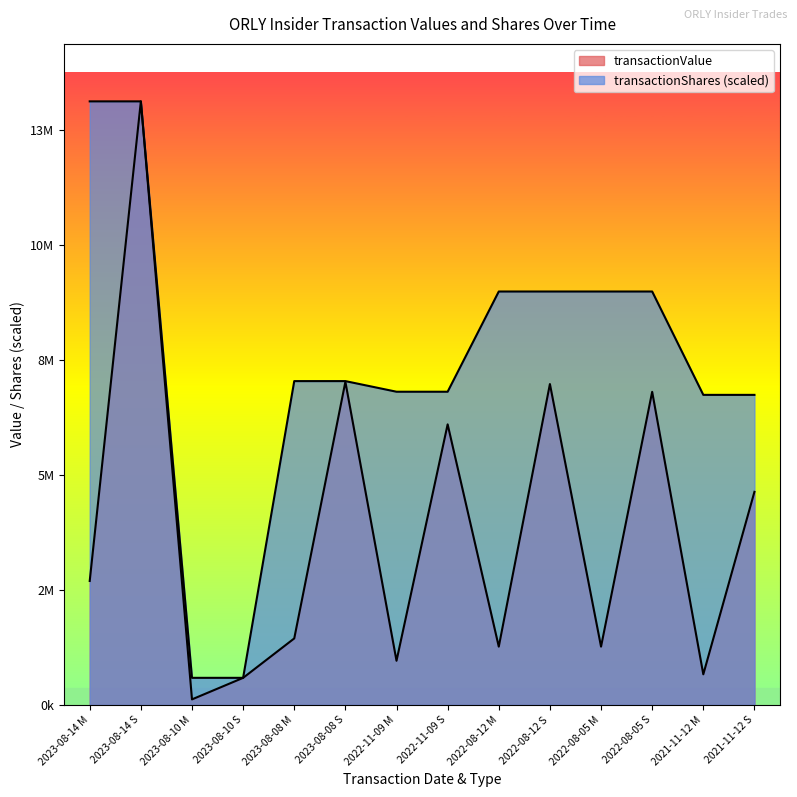

True or false: transactionShares has more than 2 points higher than both neighbors.

False